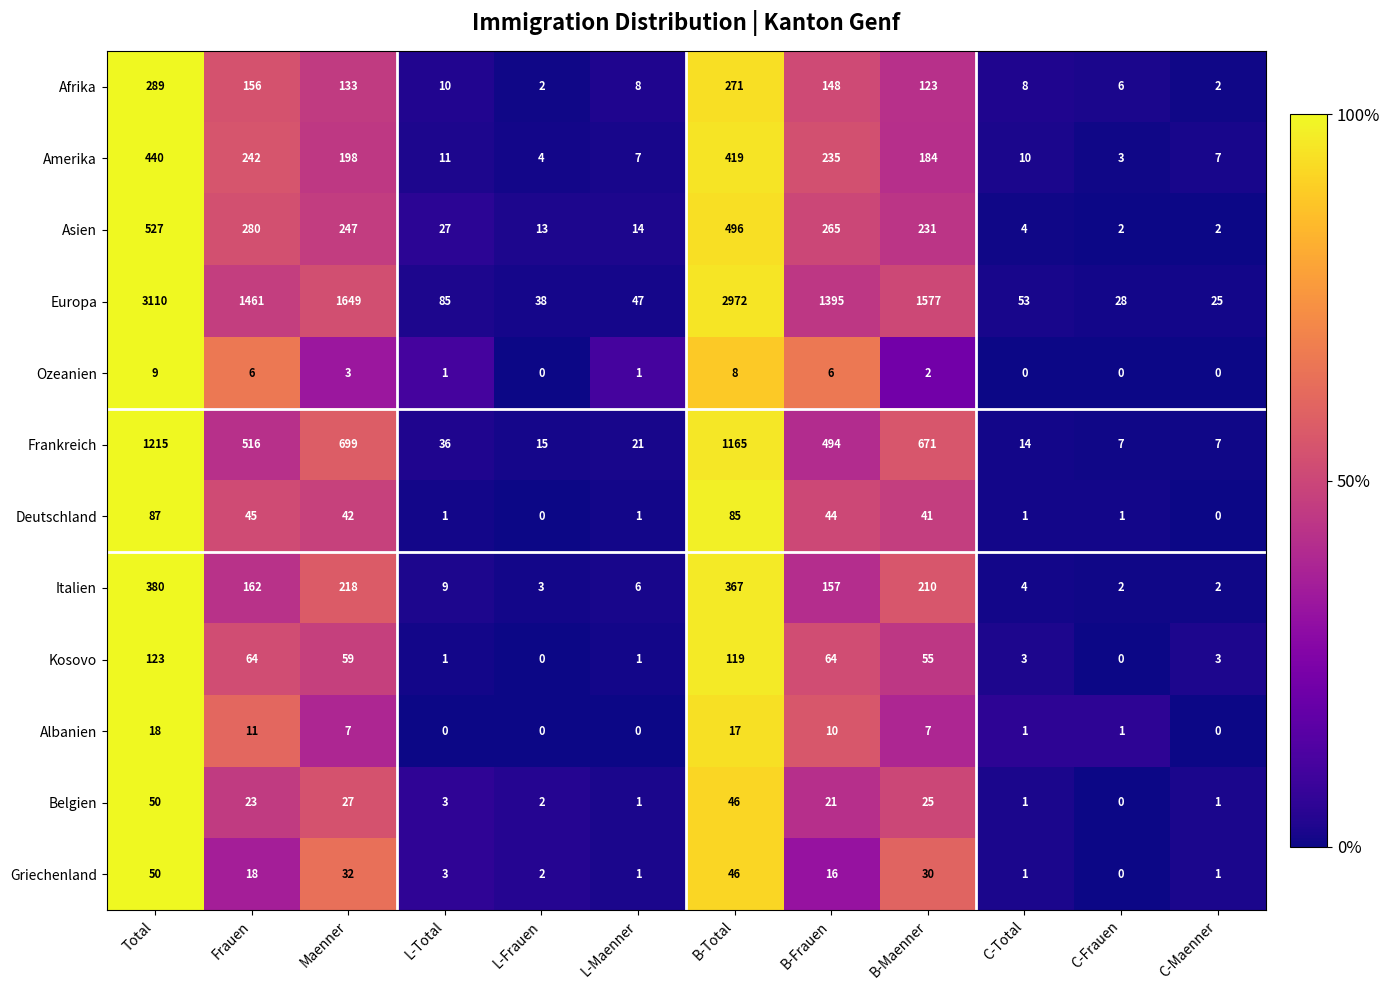

Which series changed the most between Maenner and B-Frauen?

Europa